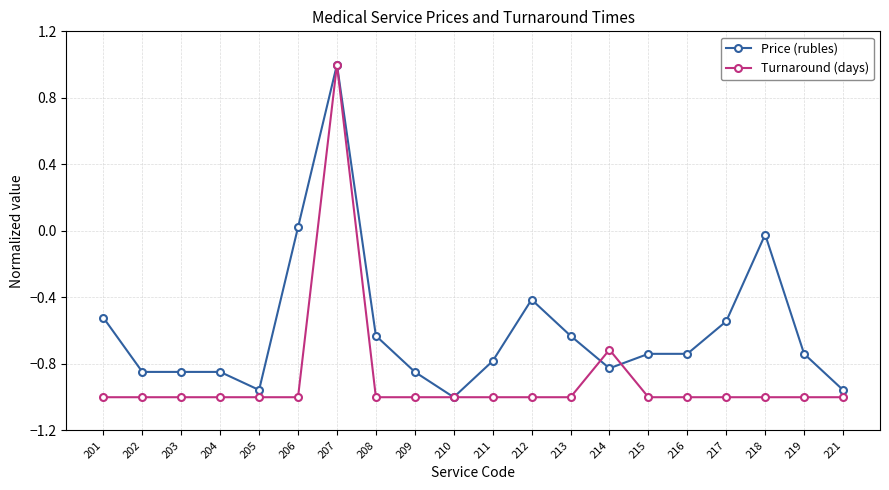

Is the value of Price (rubles) at 205 greater than the value of Turnaround (days) at 207?

No